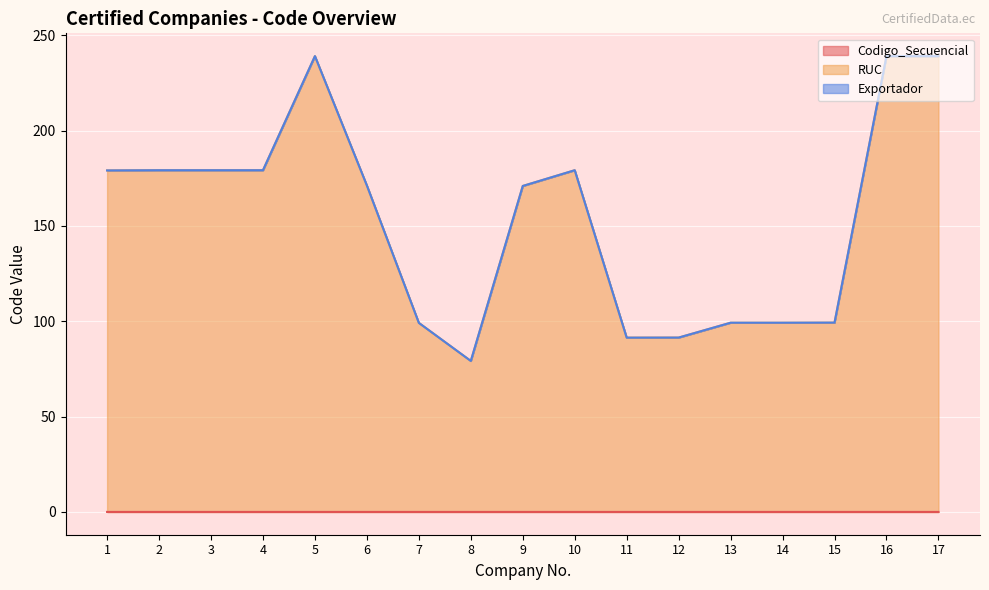

How many categories are shown in the chart?

17